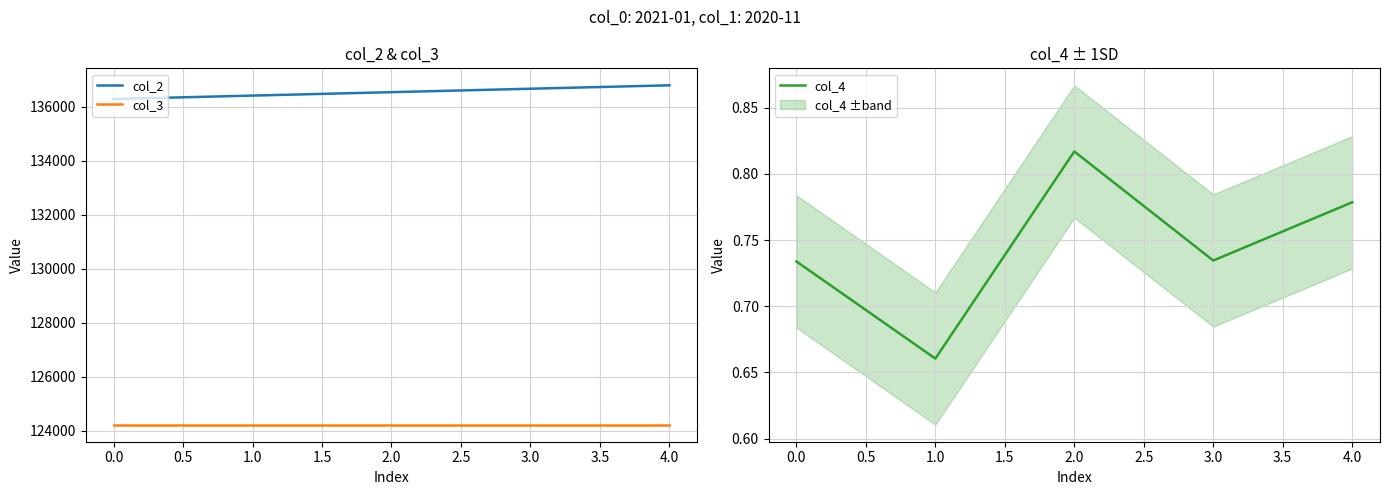

Reading left to right, what are all the values shown in this chart?

col_2: 136283.0	136410.0	136537.0	136664.0	136791.0
col_3: 124218.0	124218.0	124218.0	124218.0	124218.0
col_4: 0.7	0.7	0.8	0.7	0.8